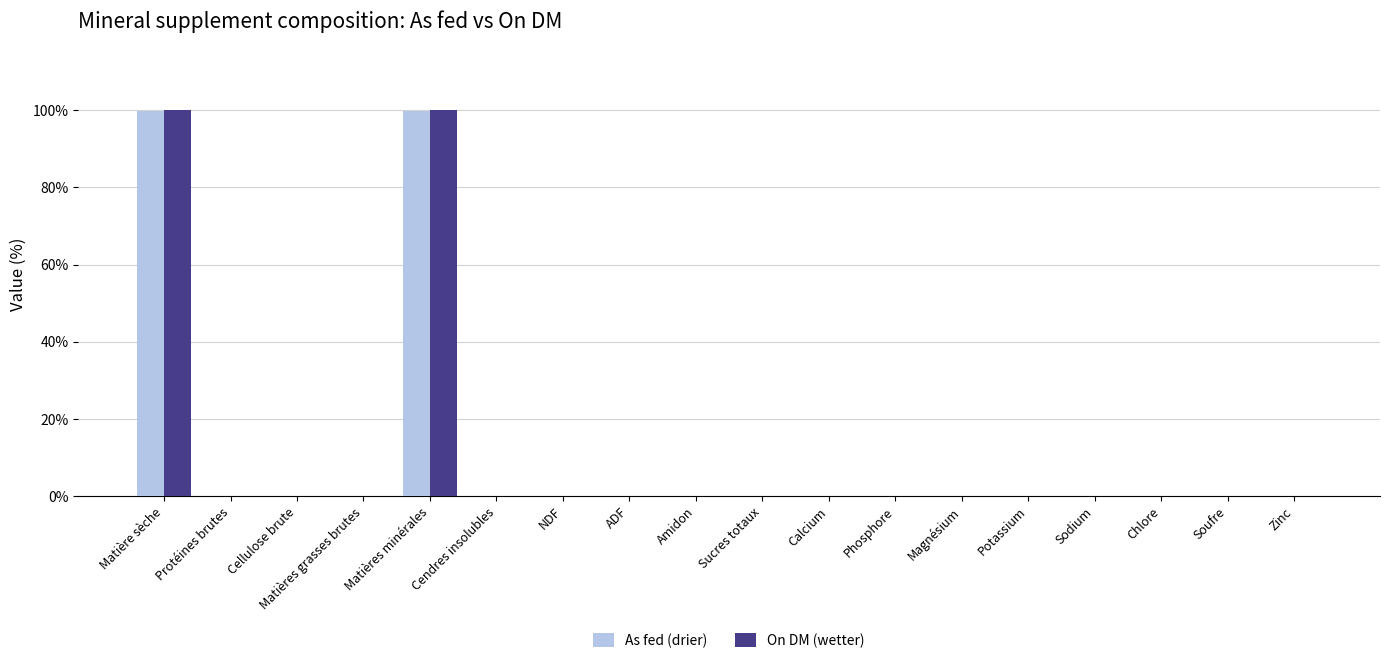

Between Matières minérales and Zinc, which series saw the biggest shift?

On DM (wetter)